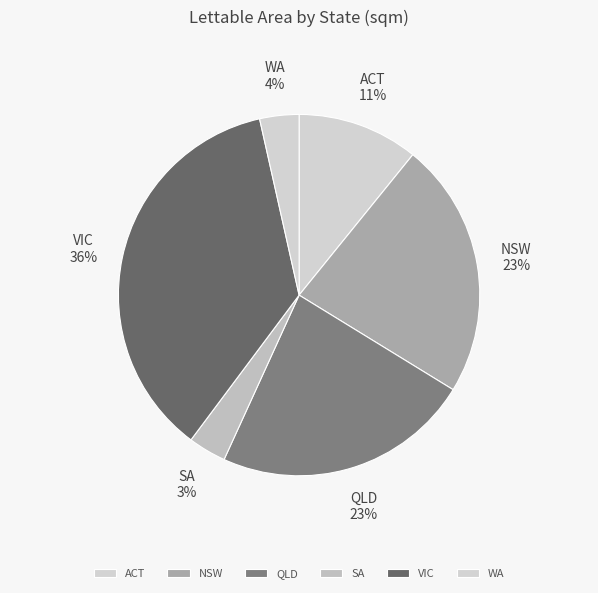

To the nearest percent, what portion does WA represent?

4%